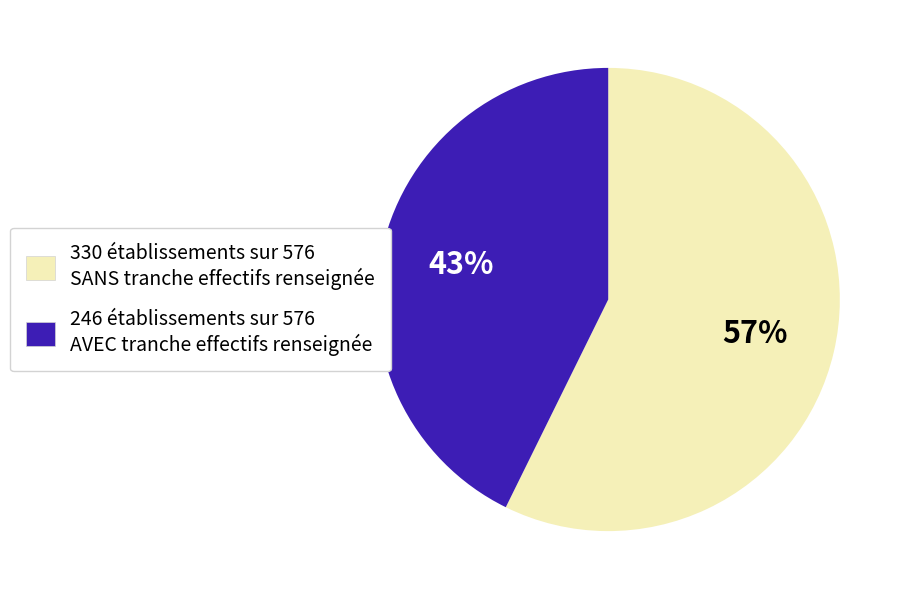

Does any single category account for the majority?

Yes